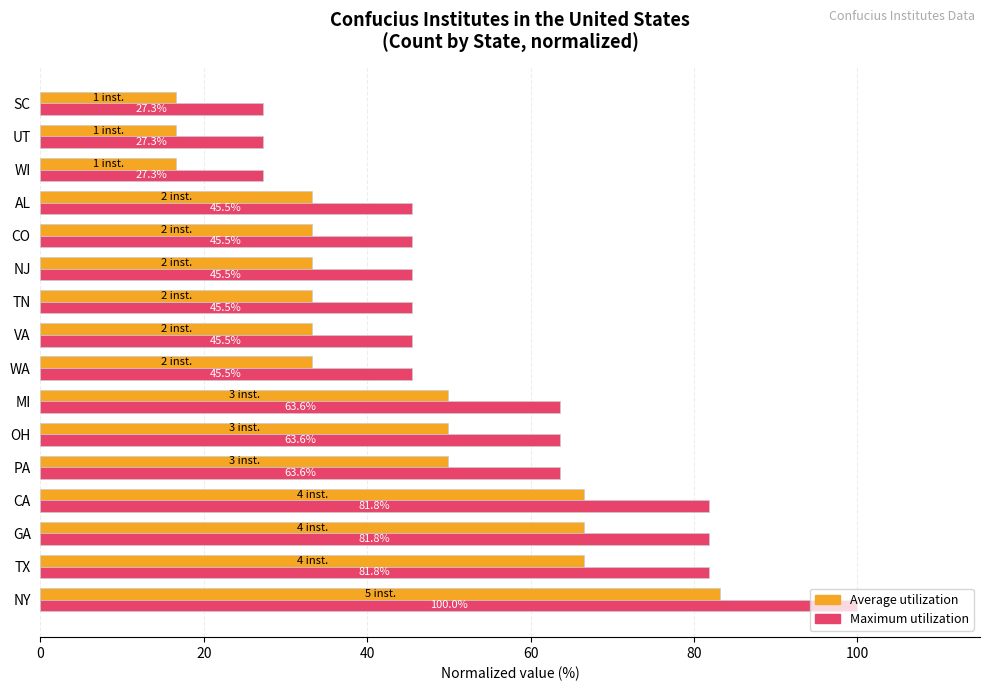

What is the difference between the highest and lowest values at CO?

12.2